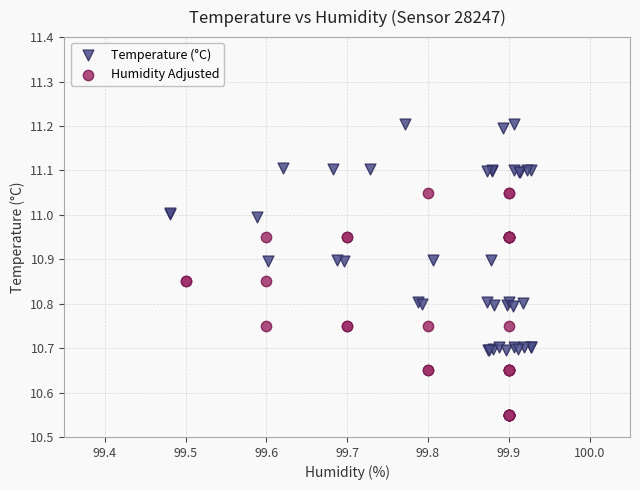

Which series reaches the minimum Y coordinate?

Humidity Adjusted